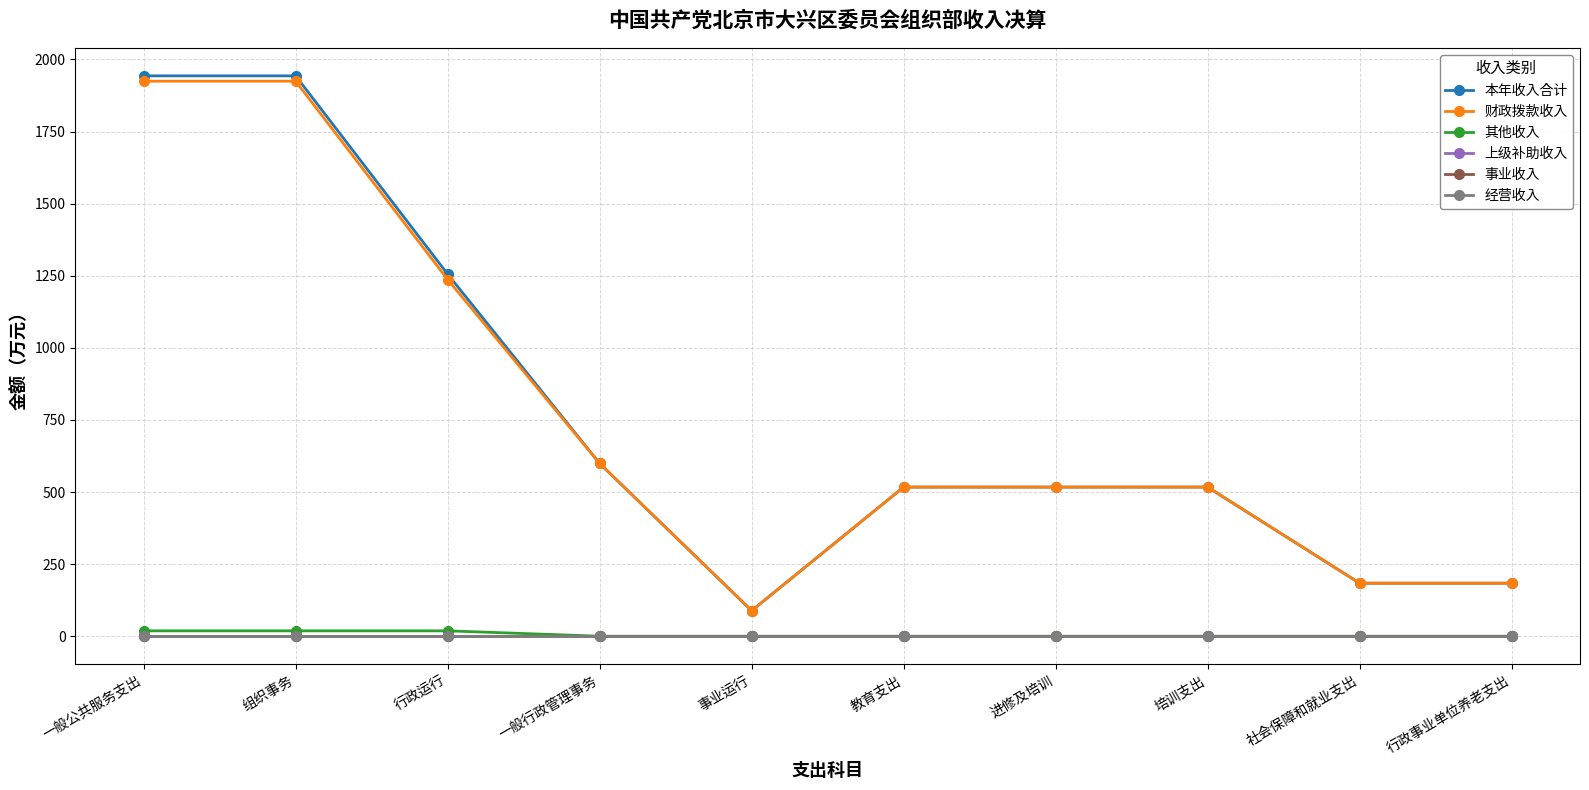

At 组织事务, list the series in order from smallest to largest.

上级补助收入, 事业收入, 经营收入, 其他收入, 财政拨款收入, 本年收入合计